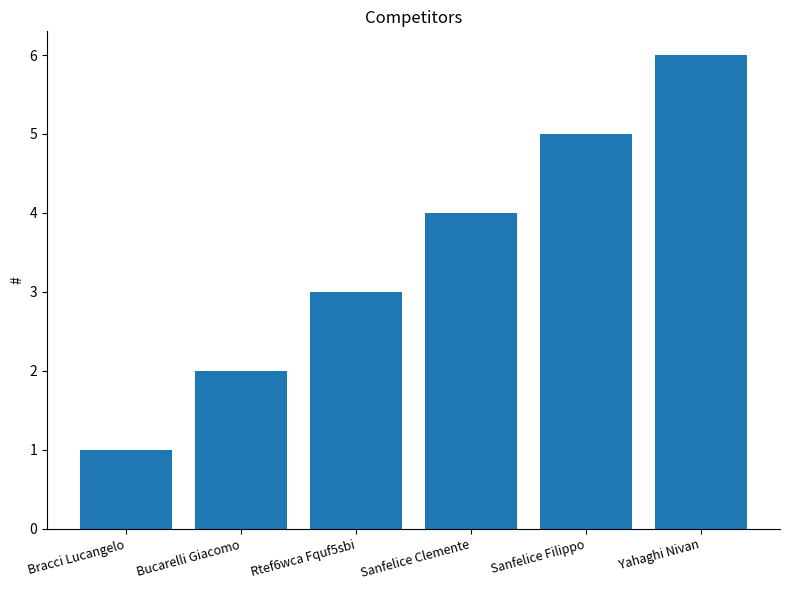

The value at Sanfelice Clemente is 7. True or false?

False